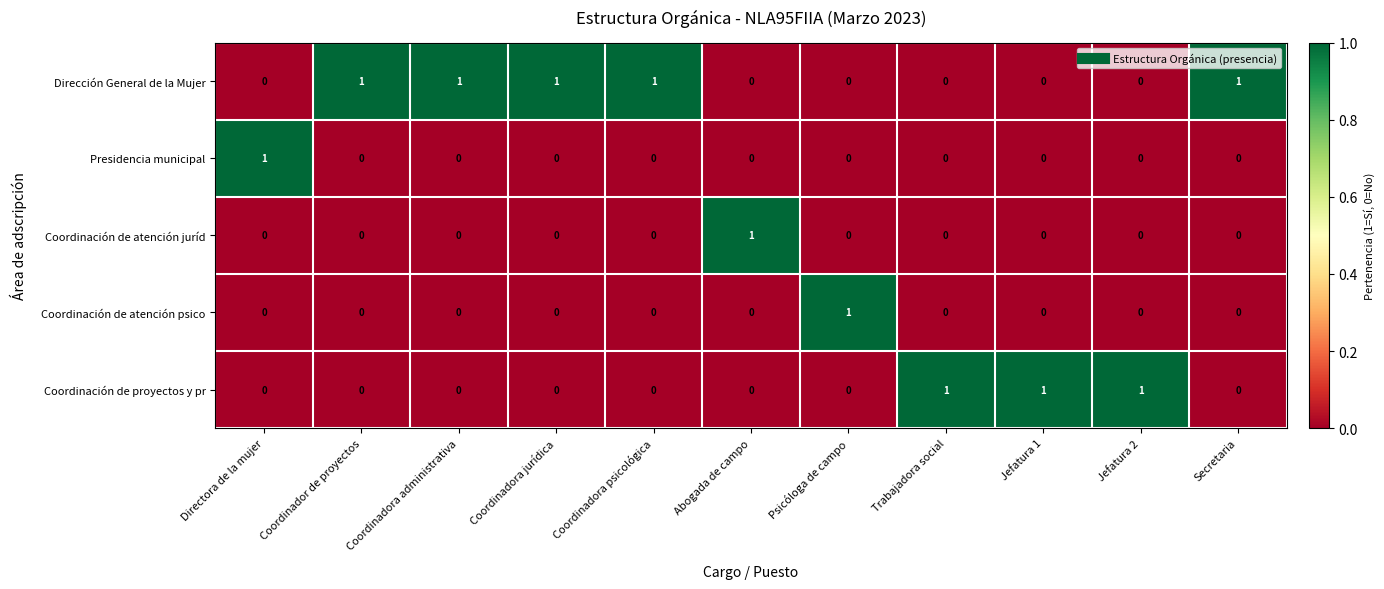

What is the total value across all series at Trabajadora social?

1